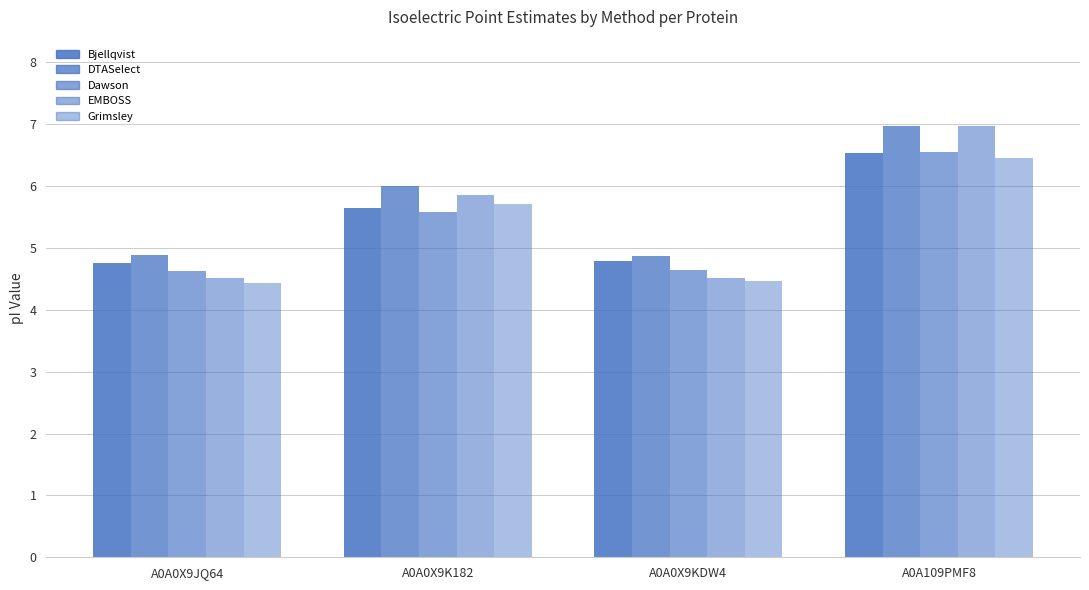

Reading right to left, transcribe all the data shown in this chart.

Bjellqvist: 6.5	4.8	5.6	4.8
DTASelect: 7.0	4.9	6.0	4.9
Dawson: 6.5	4.6	5.6	4.6
EMBOSS: 7.0	4.5	5.9	4.5
Grimsley: 6.5	4.5	5.7	4.4